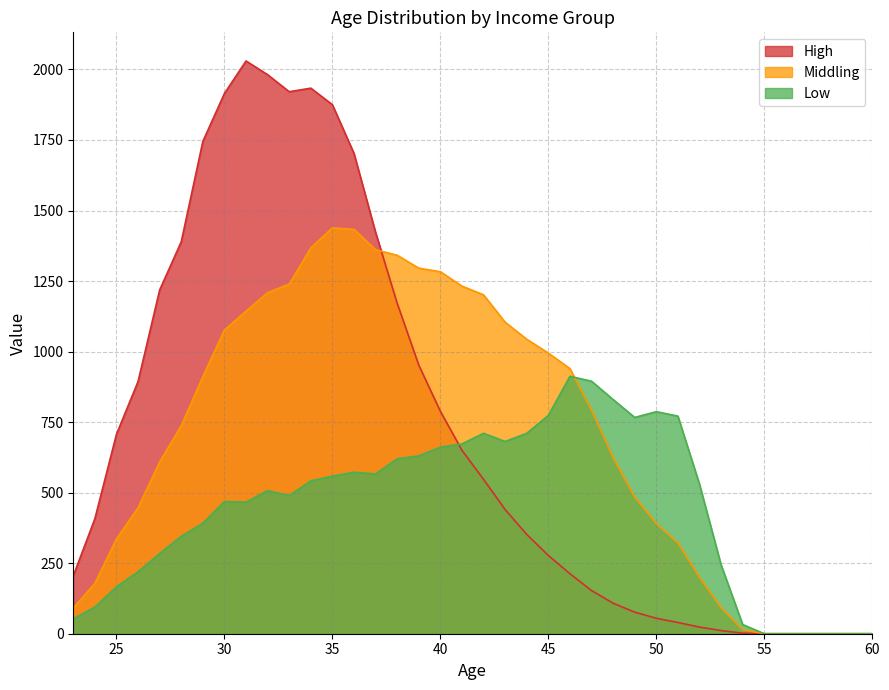

Reading left to right, extract all data points from this chart.

Low: 52.4	94.5	166.2	219.7	284.0	345.3	391.7	468.7	466.3	507.3	489.7	541.7	558.7	572.3	566.3	620.0	630.3	661.3	672.7	710.3	681.3	710.3	773.7	912.3	895.0	830.0	766.7	787.0	771.3	529.9	244.2	32.5	0.0	0.0	0.0	0.0	0.0	0.0
Middling: 91.0	178.7	336.3	446.7	608.7	737.3	911.3	1076.3	1143.3	1209.0	1239.0	1367.7	1438.3	1433.3	1361.0	1341.3	1295.7	1283.0	1232.0	1201.0	1104.0	1043.7	994.7	939.7	793.0	624.7	484.7	390.7	322.0	200.6	92.6	14.3	0.0	0.0	0.0	0.0	0.0	0.0
High: 205.3	407.7	707.0	894.0	1218.3	1389.3	1745.0	1915.0	2030.0	1981.3	1921.0	1933.7	1875.0	1702.3	1422.3	1171.0	952.0	788.3	650.0	547.0	440.0	352.0	277.3	212.7	153.0	108.1	76.4	54.8	39.8	23.6	11.2	1.7	0.0	0.0	0.0	0.0	0.0	0.0